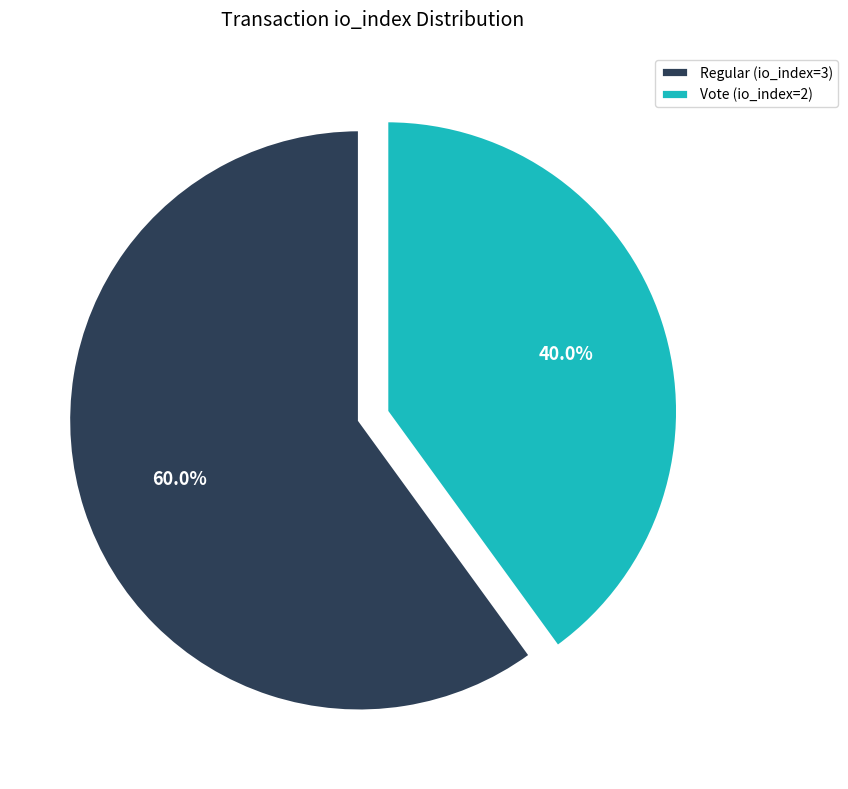

Is it true that Vote (io_index=2) is 40% of the pie?

True